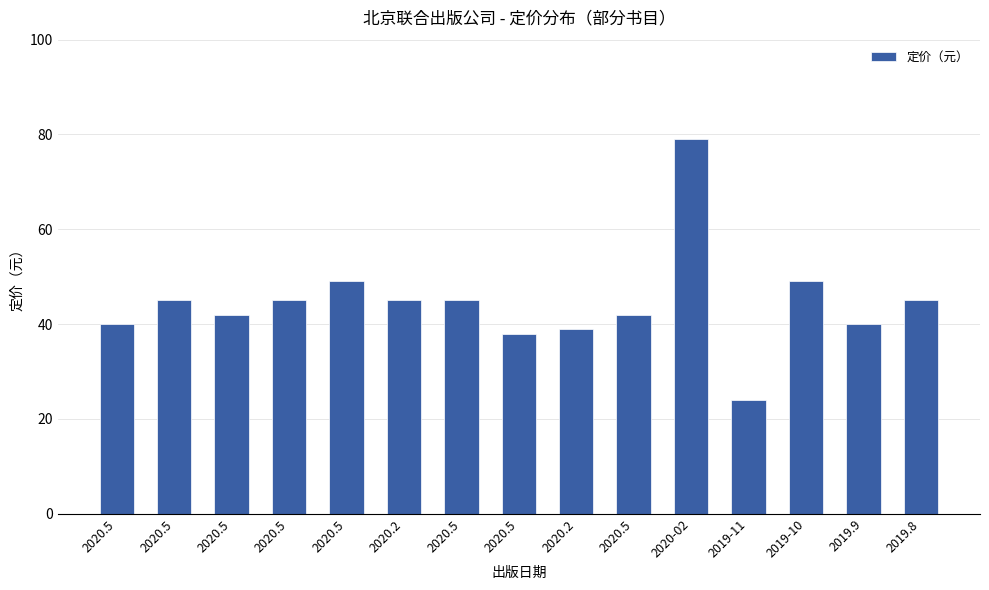

Reading right to left, extract all data points from this chart.

2019.8=45	2019.9=40	2019-10=49	2019-11=24	2020-02=79	2020.5=42	2020.2=39	2020.5=38	2020.5=45	2020.2=45	2020.5=49	2020.5=45	2020.5=42	2020.5=45	2020.5=40